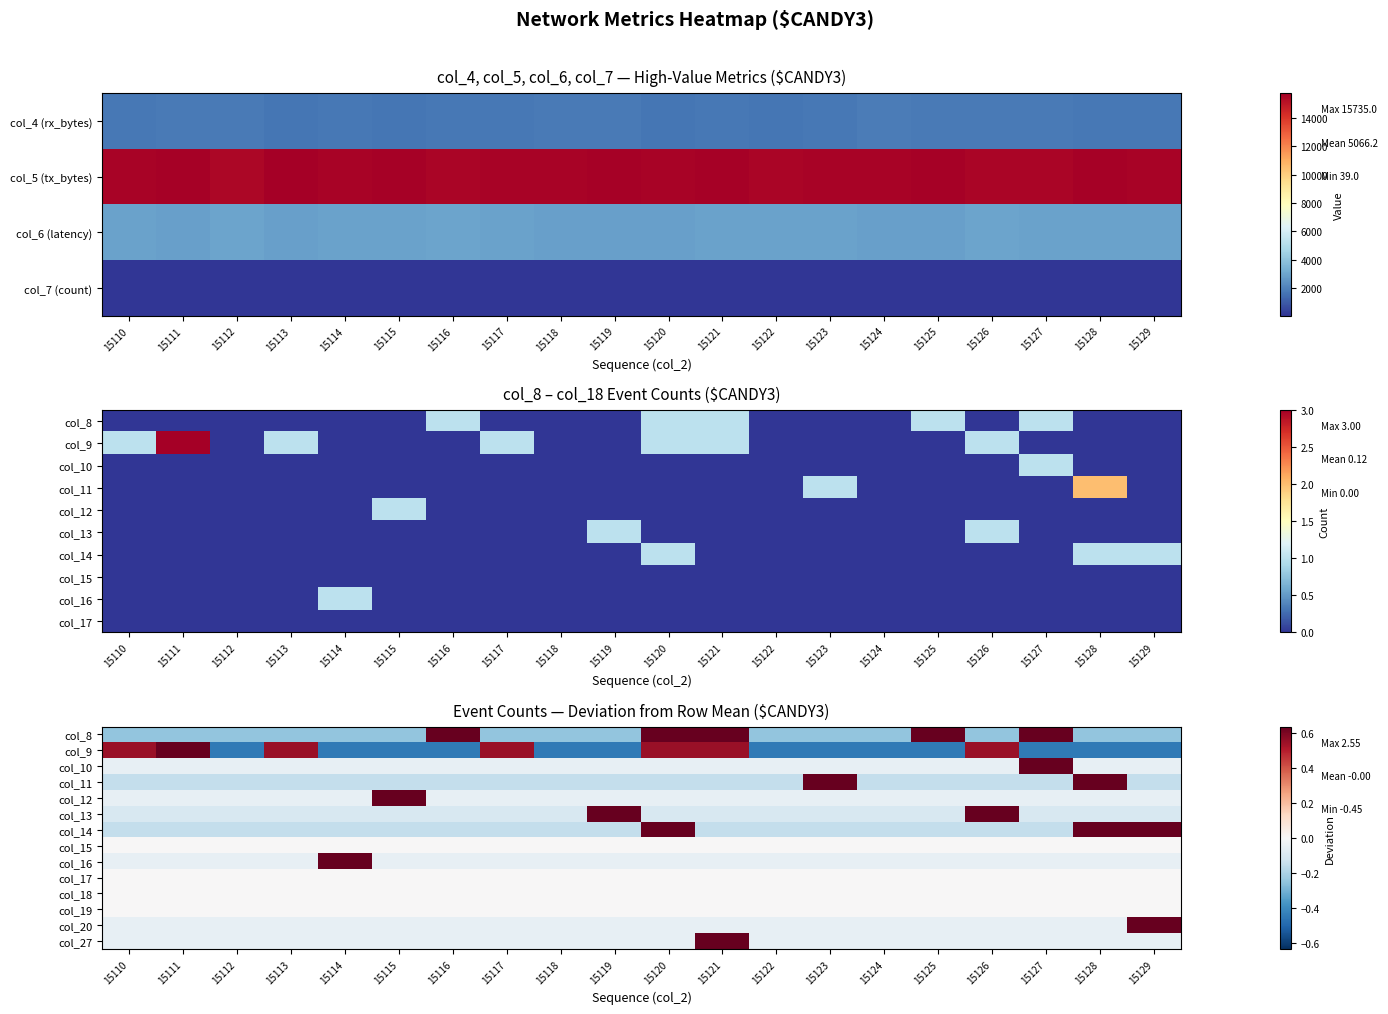

How many distinct data groups are displayed?

14